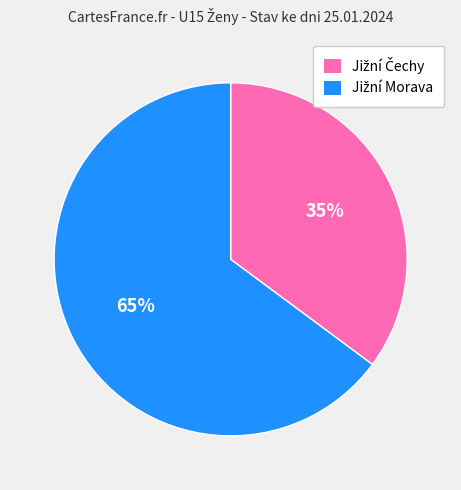

Does any single category account for the majority?

Yes